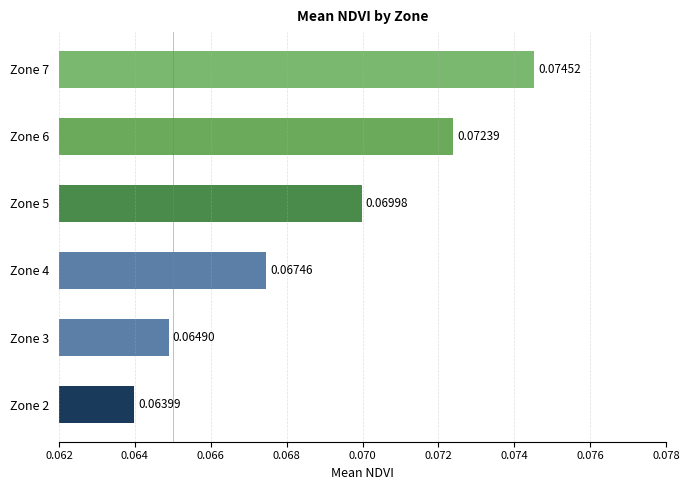

List the labels in order of value, largest first.

Zone 7, Zone 6, Zone 5, Zone 4, Zone 3, Zone 2